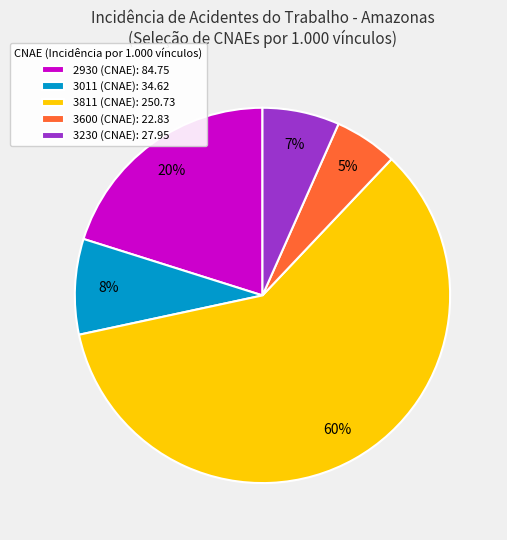

Which category has the smallest portion of the pie?

3600 (CNAE)